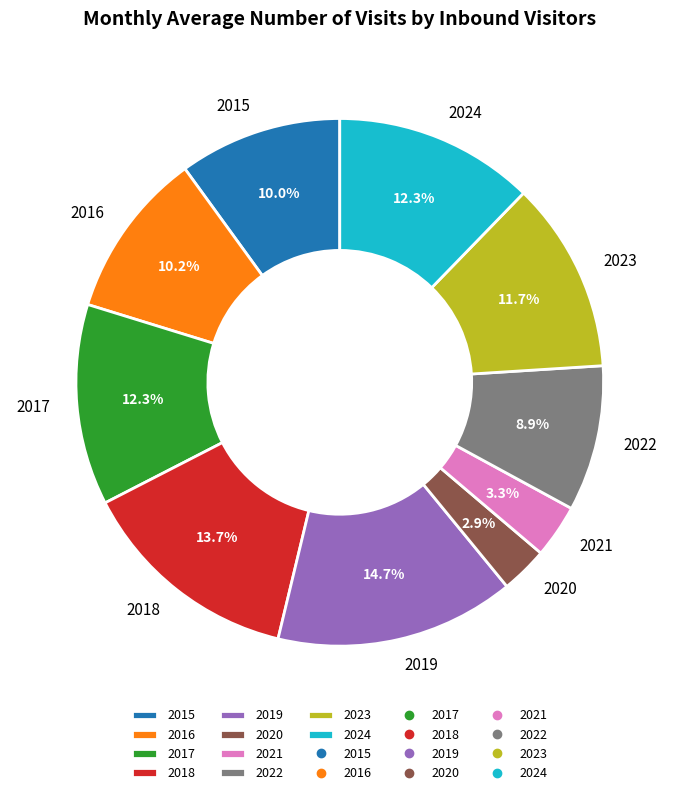

What percentage is the 2020 slice, to the nearest percent?

3%